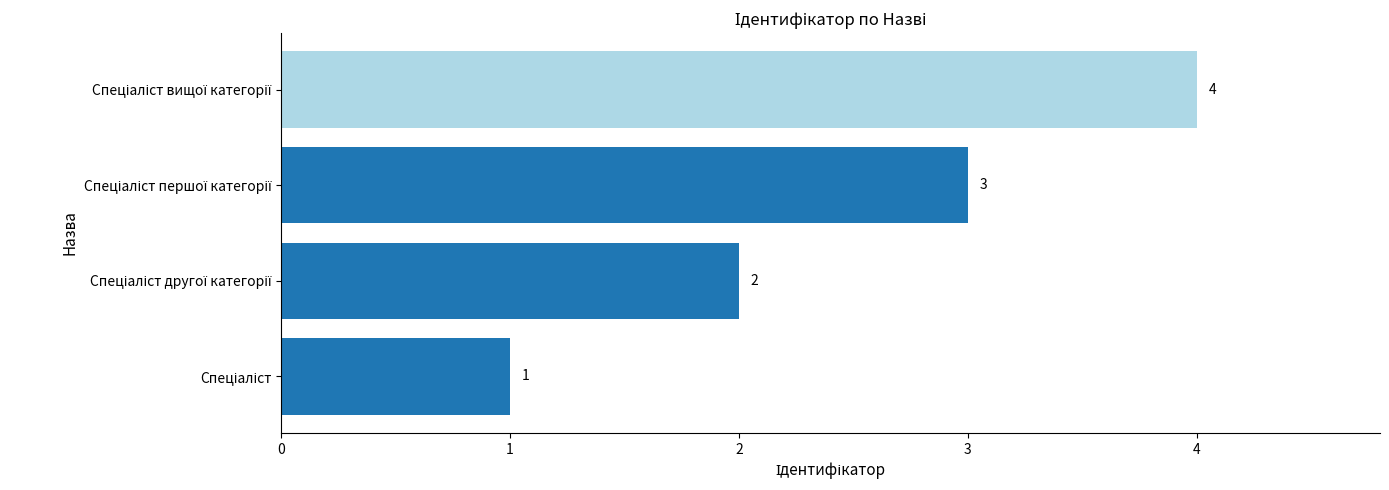

What is the maximum value shown in the chart?

4